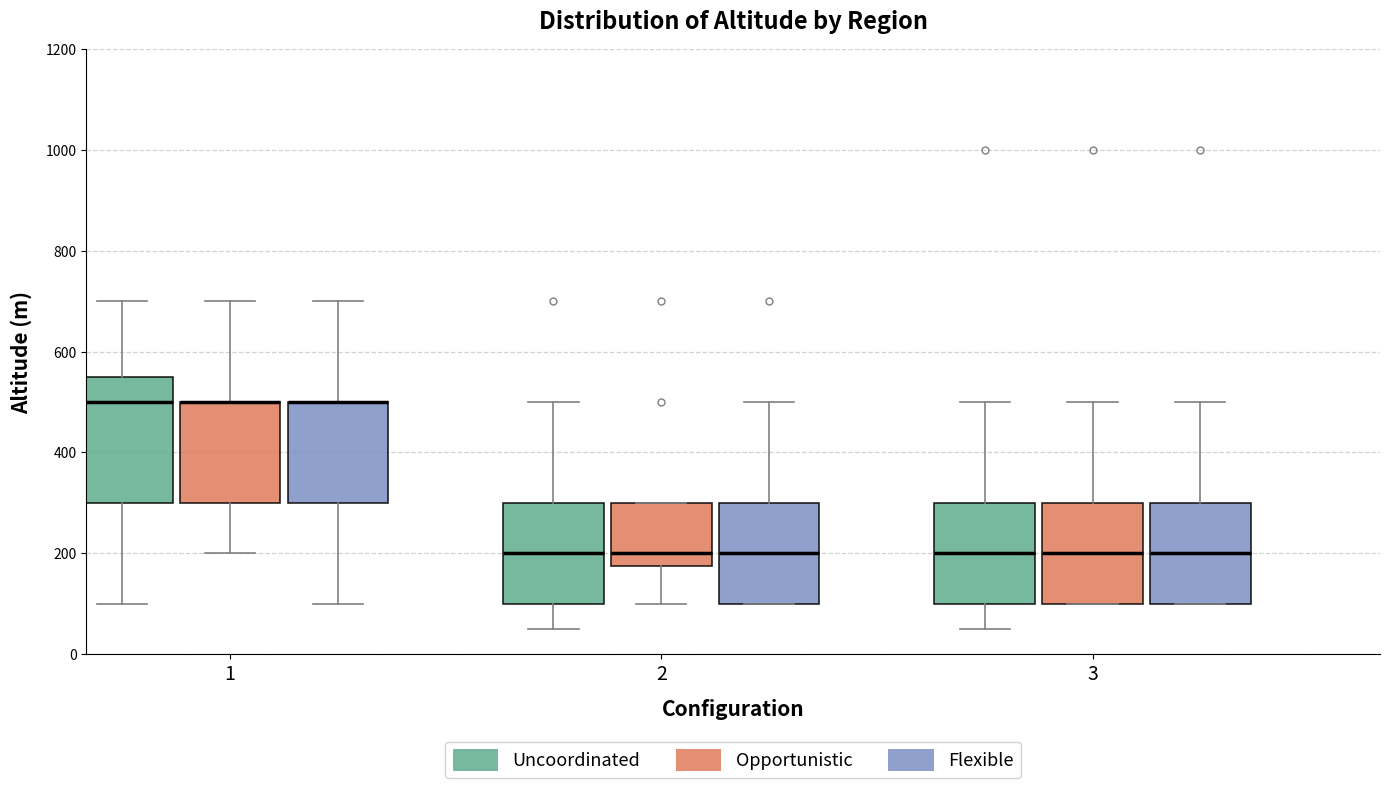

Reading left to right, read every box against the y-axis: the position of its median line, the range the box covers, and the ends of its whiskers. The values are not printed on the chart, so give them approximately, as read against the axis.

1 (Uncoordinated): median 500, box 300 to 560, whiskers 100 to 700
1 (Opportunistic): median 500 (drawn on the box's upper edge), box 300 to 500, whiskers 200 to 700
1 (Flexible): median 500 (drawn on the box's upper edge), box 300 to 500, whiskers 100 to 700
2 (Uncoordinated): median 200, box 100 to 300, whiskers 60 to 500
2 (Opportunistic): median 200, box 180 to 300, whiskers 100 to 300
2 (Flexible): median 200, box 100 to 300, whiskers 100 to 500
3 (Uncoordinated): median 200, box 100 to 300, whiskers 60 to 500
3 (Opportunistic): median 200, box 100 to 300, whiskers 100 to 500
3 (Flexible): median 200, box 100 to 300, whiskers 100 to 500